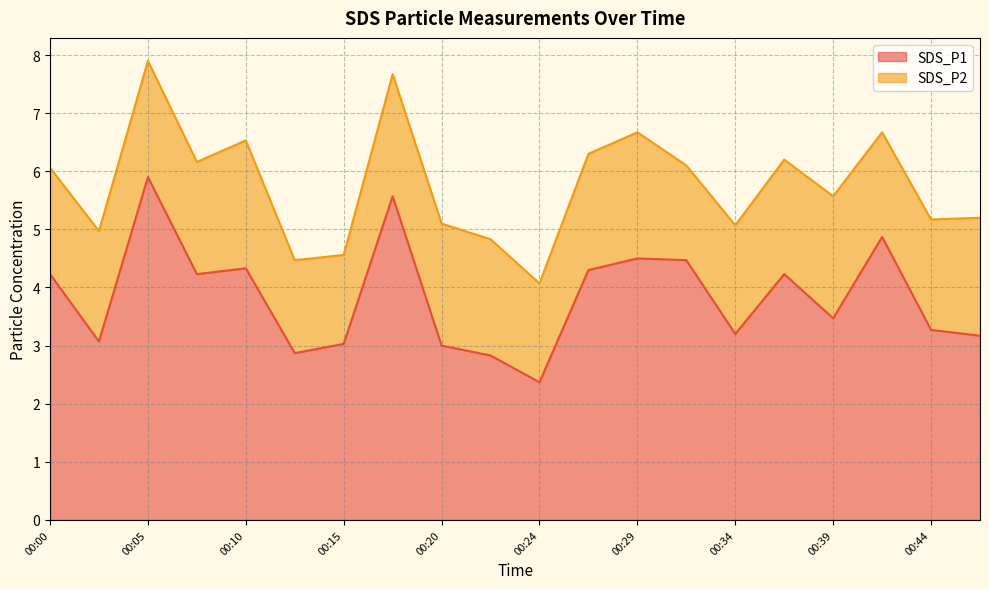

What is the greatest value displayed?

5.9